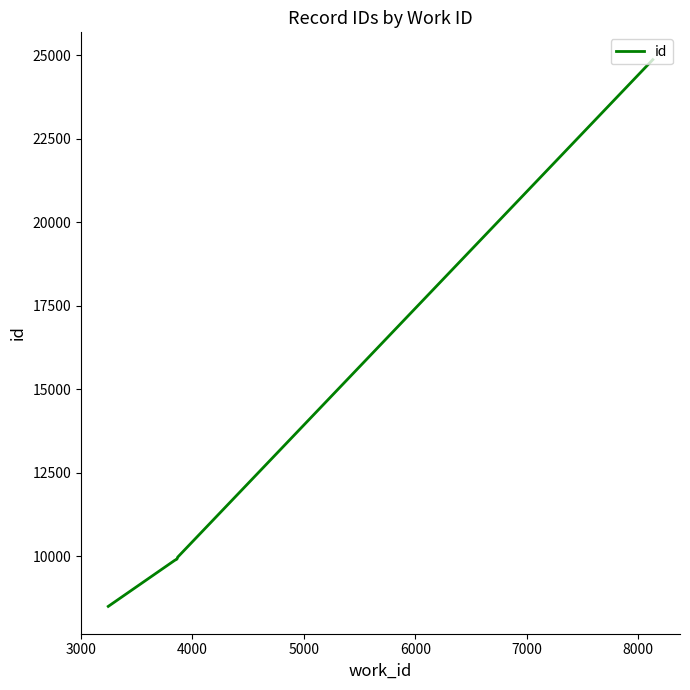

True or false: the data shows 4351 at 2000.

False